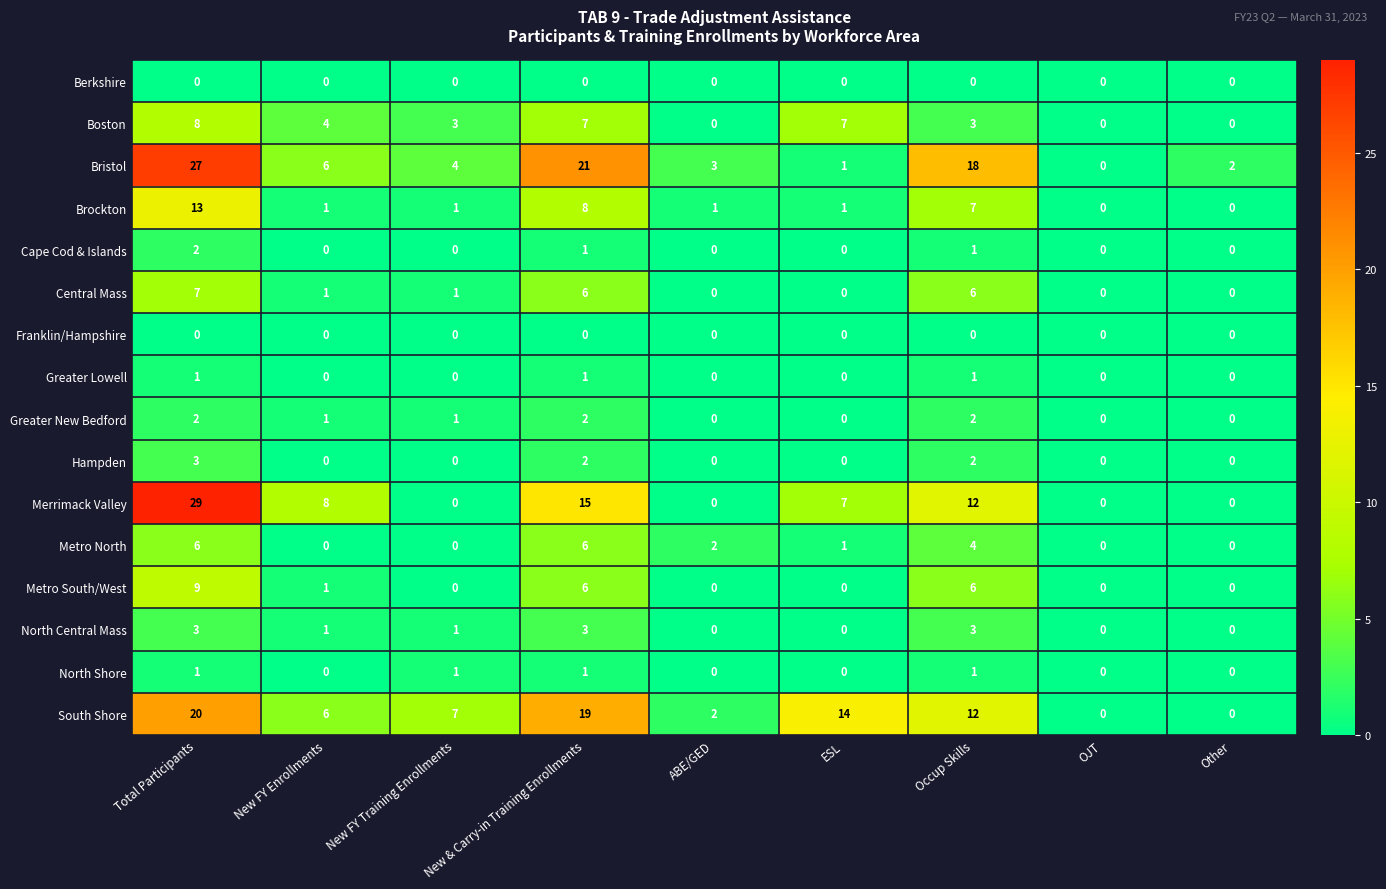

At which label does South Shore reach its peak?

Total Participants